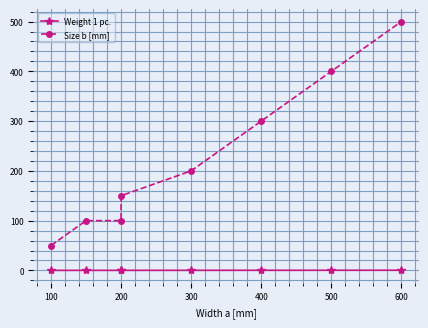

At 200, list the series in order from smallest to largest.

Weight 1 pc., Size b [mm]